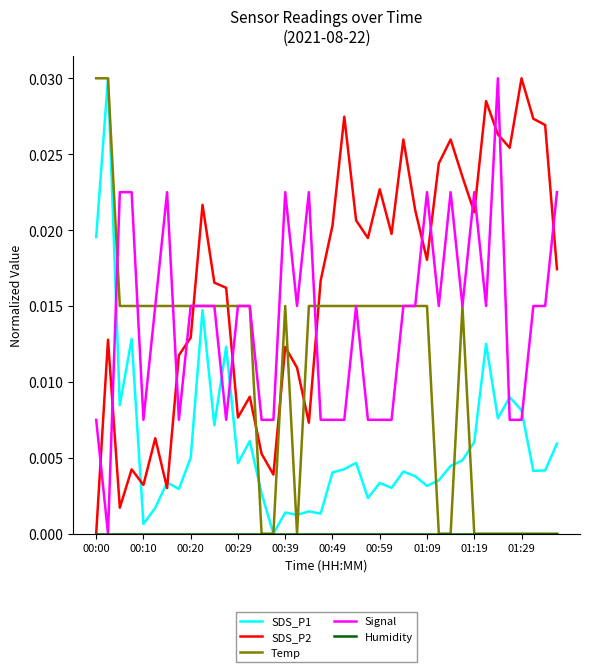

After their last crossing, which series has the higher values: SDS_P2 or Signal?

Signal